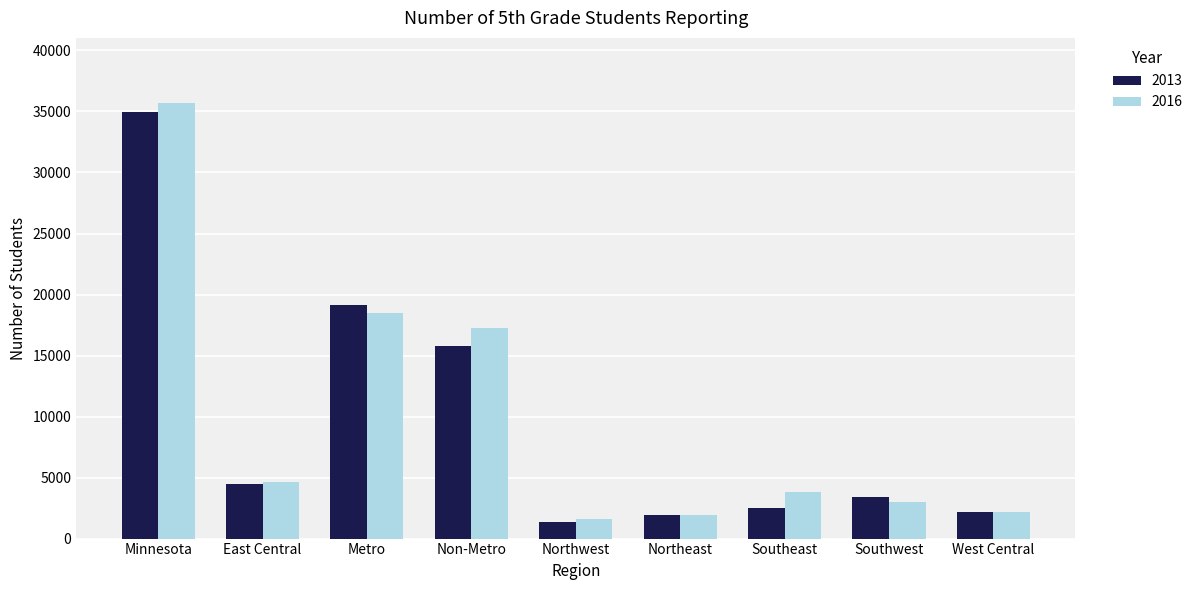

At how many categories does at least one series exceed 7767?

3